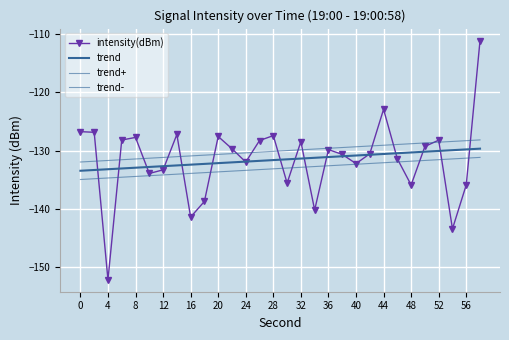

Which series has the largest total across all categories?

trend+